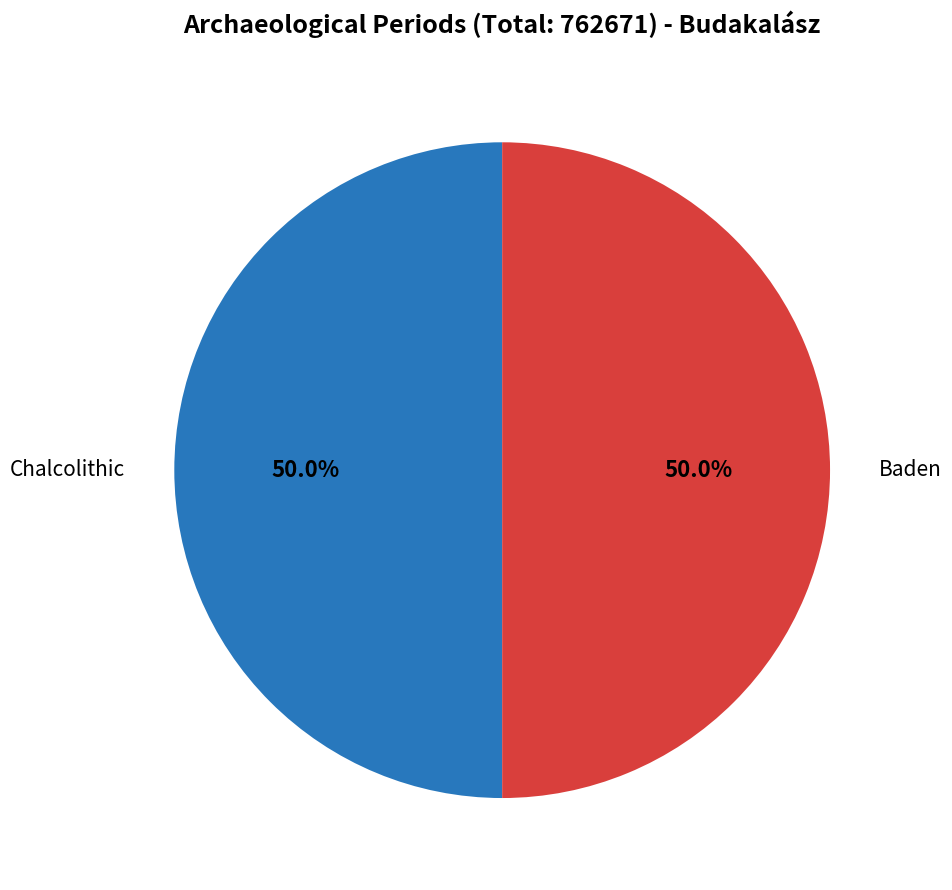

To the nearest percent, what is the combined percentage of Baden and Chalcolithic?

100%